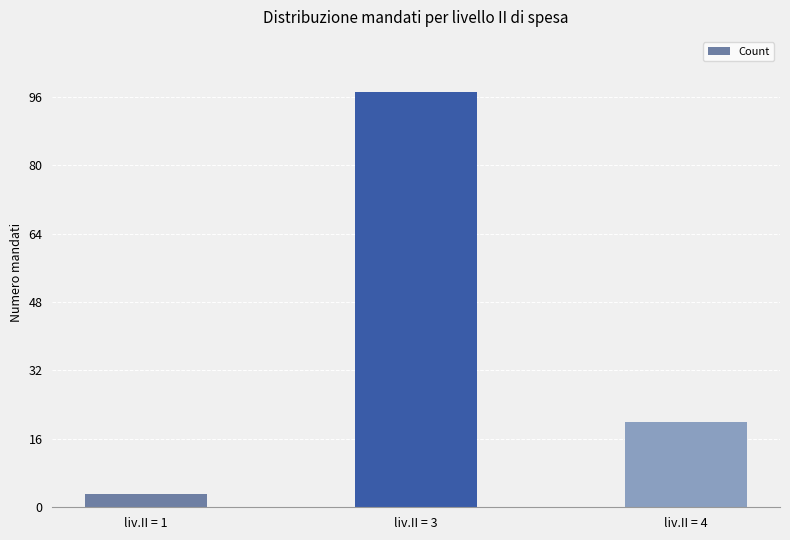

At which category does the chart reach its minimum across all series?

liv.II = 1